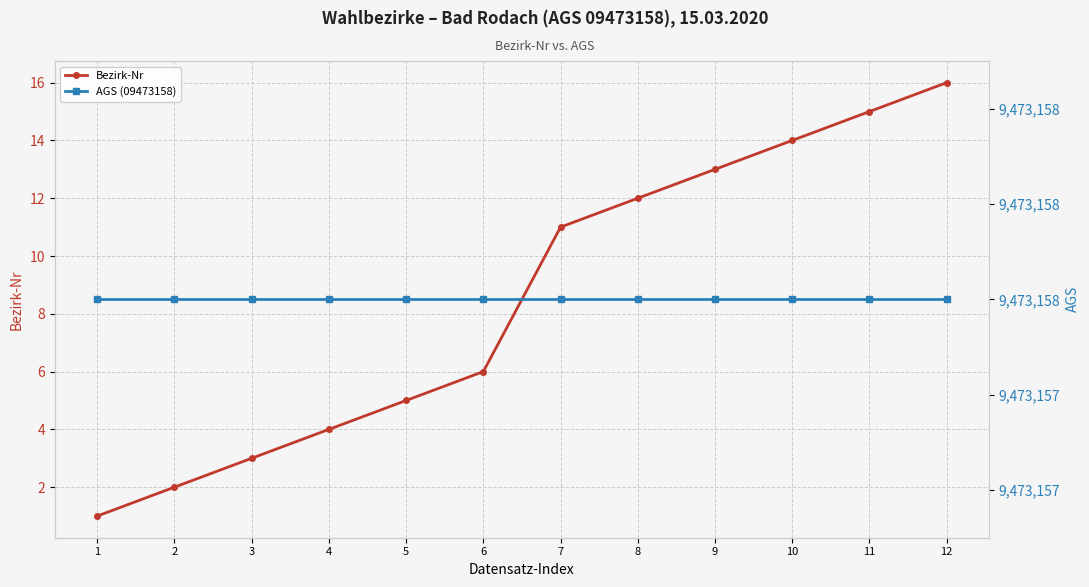

What is the difference between the maximum and minimum values in the Bezirk-Nr series?

15